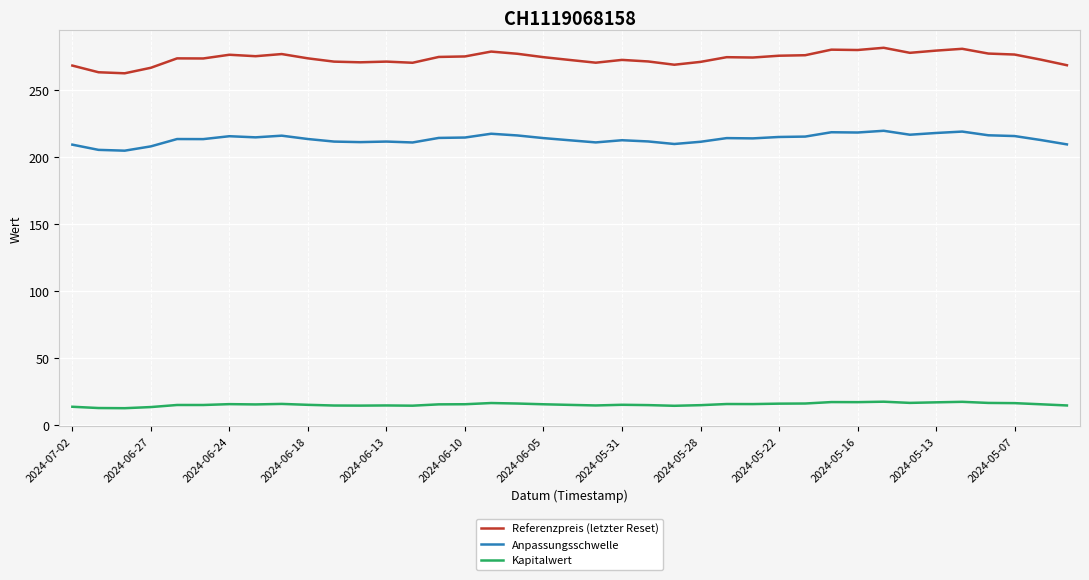

True or false: Kapitalwert and Anpassungsschwelle cross at least once.

False